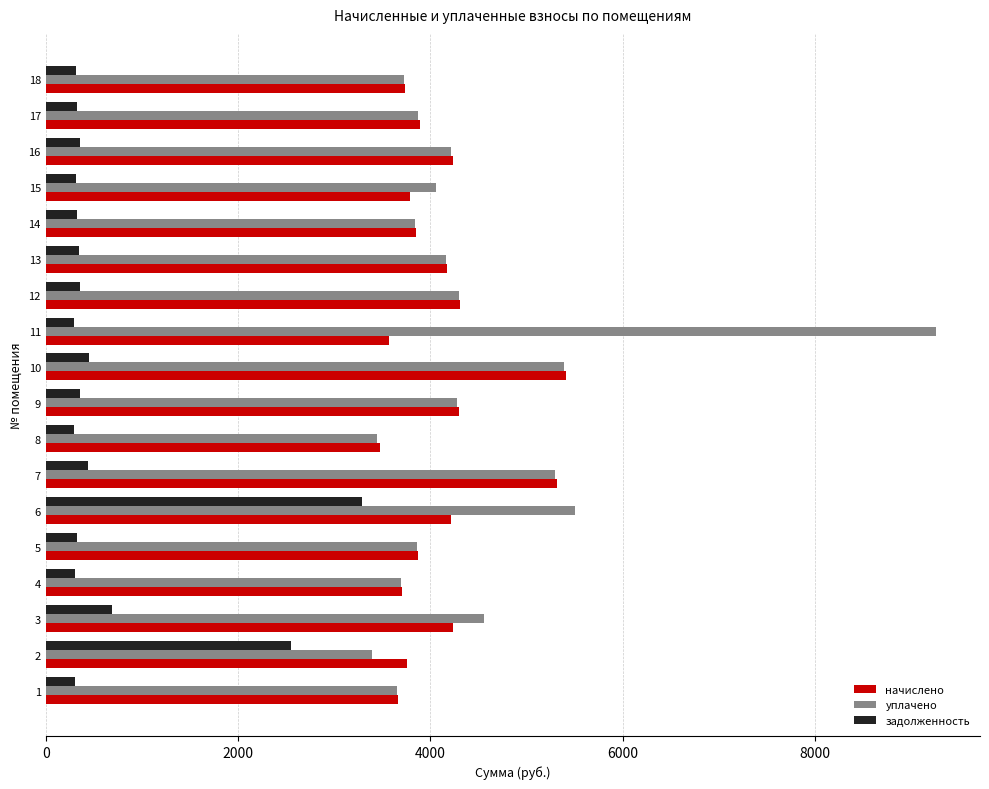

What is the minimum value shown in the chart?

289.4